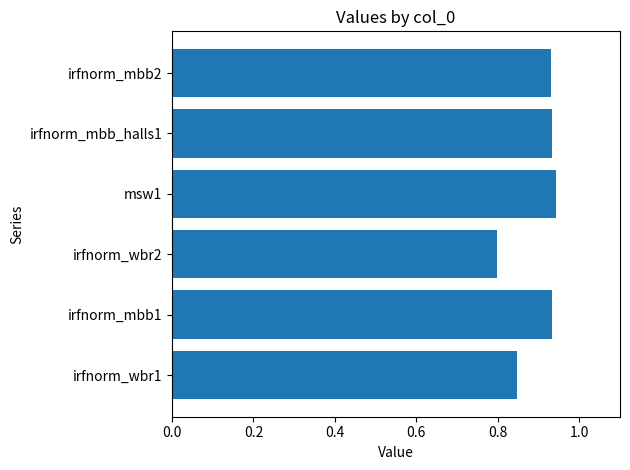

Between irfnorm_wbr2 and irfnorm_mbb2, which is larger?

irfnorm_mbb2